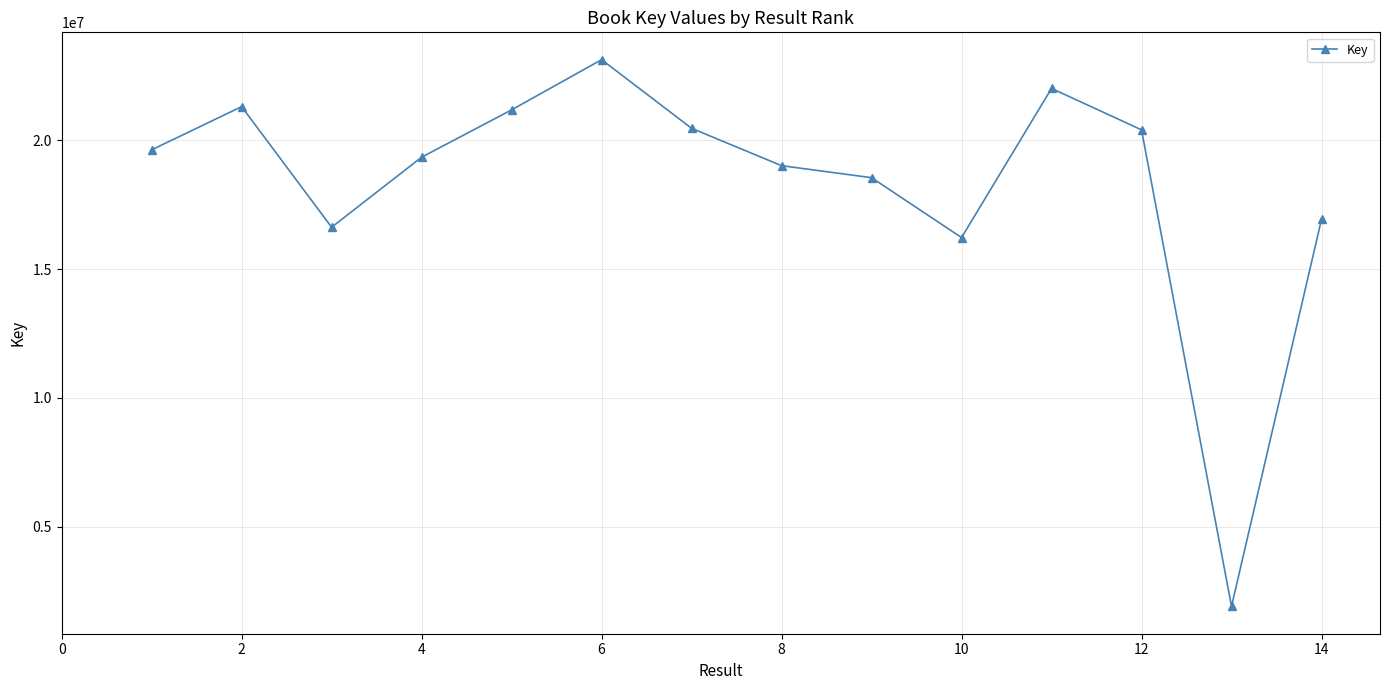

What is the difference between the maximum and minimum values?

21222086